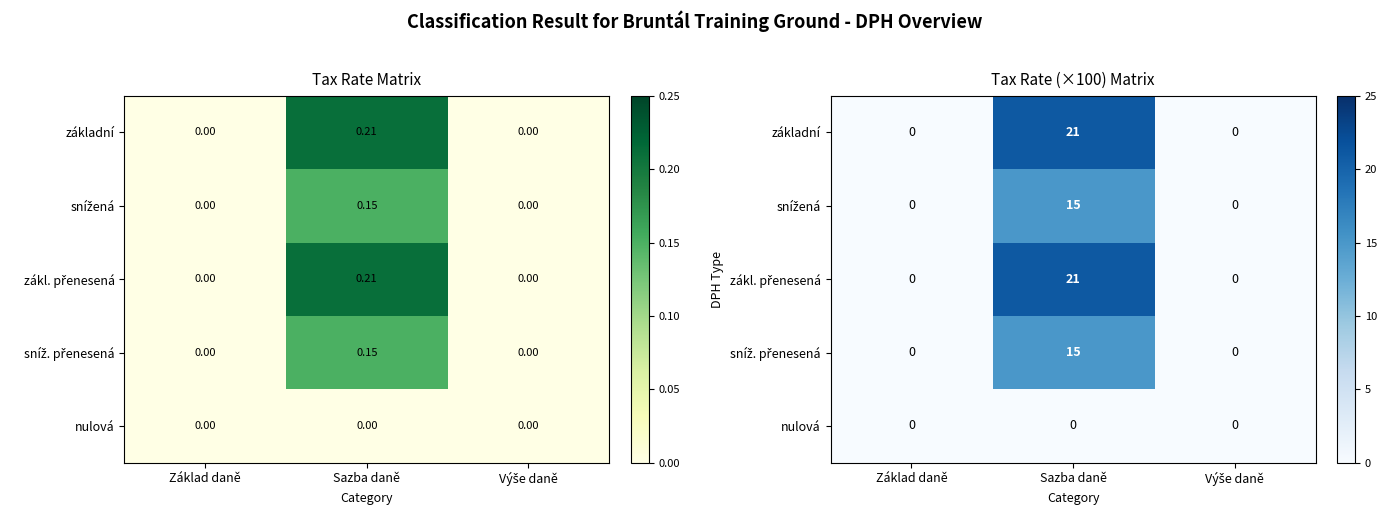

What is the spread (max minus min) of values at Sazba daně?

21